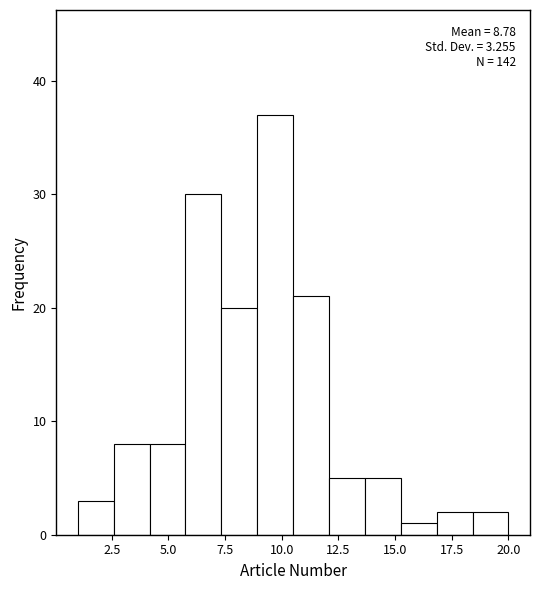

Read against the x-axis, roughly where is the centre of the tallest bar?

9.5